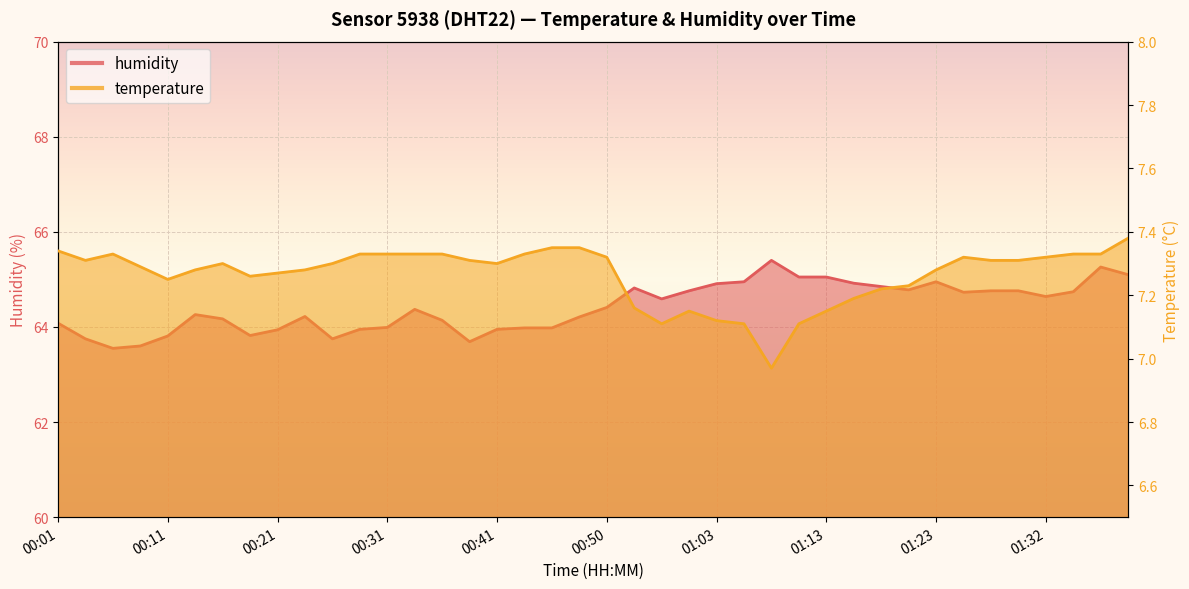

What is the total value across all series at 01:08?

72.4